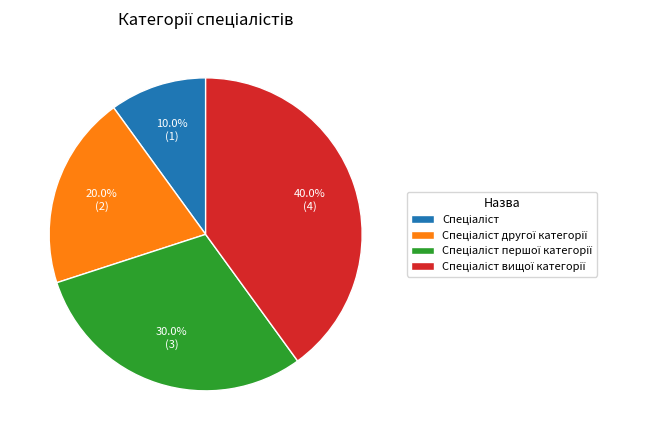

Count the number of slices in the pie.

4